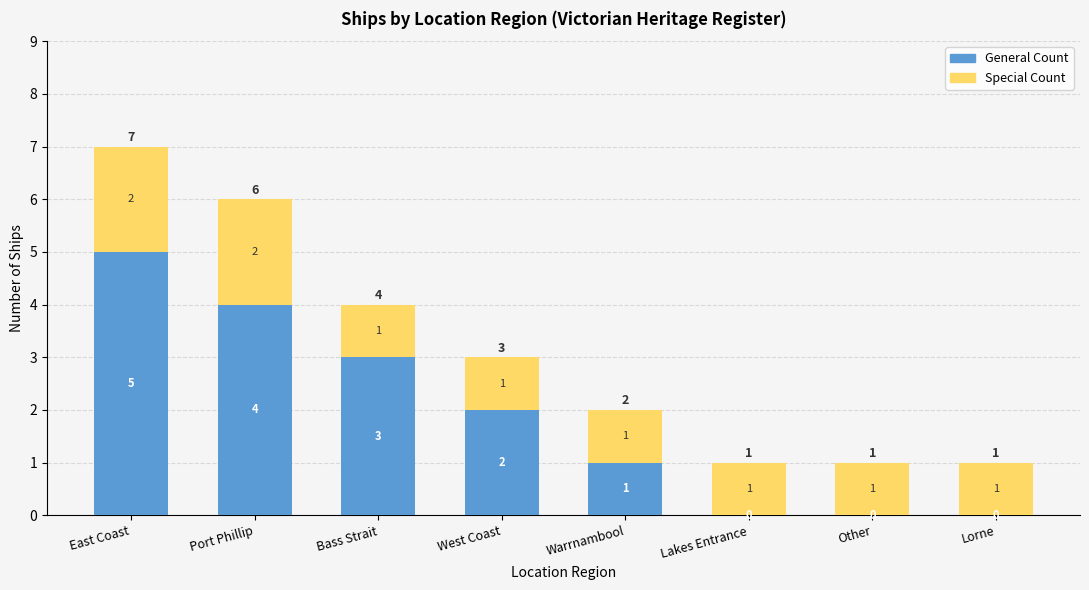

The General Count series shows 3 at Port Phillip. True or false?

False